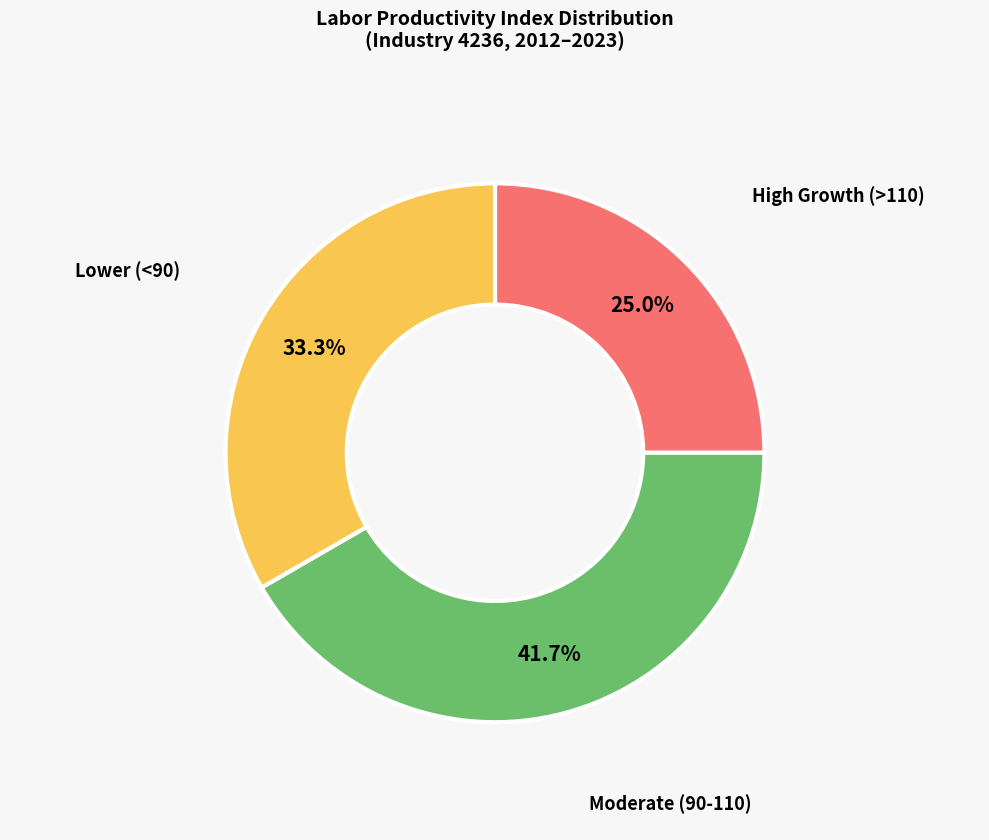

Does any single category account for the majority?

No